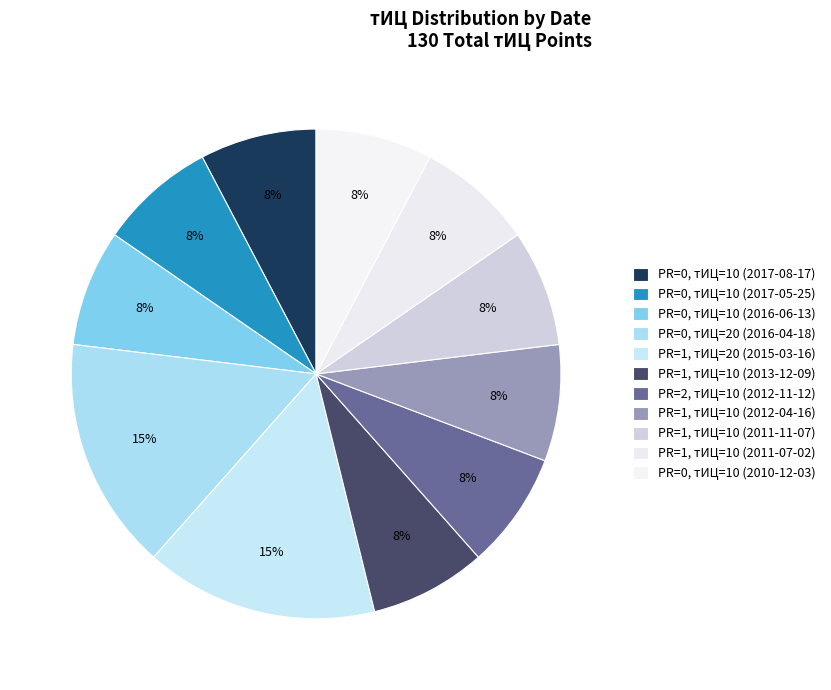

Which category has the biggest portion of the pie?

PR=0, тИЦ=20 (2016-04-18)